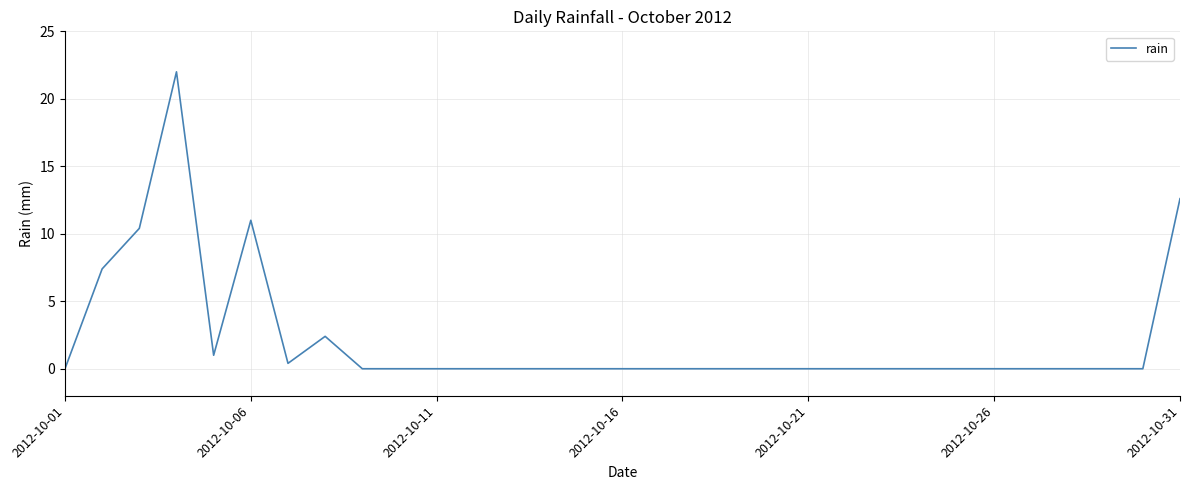

What is the maximum value shown in the chart?

22.0